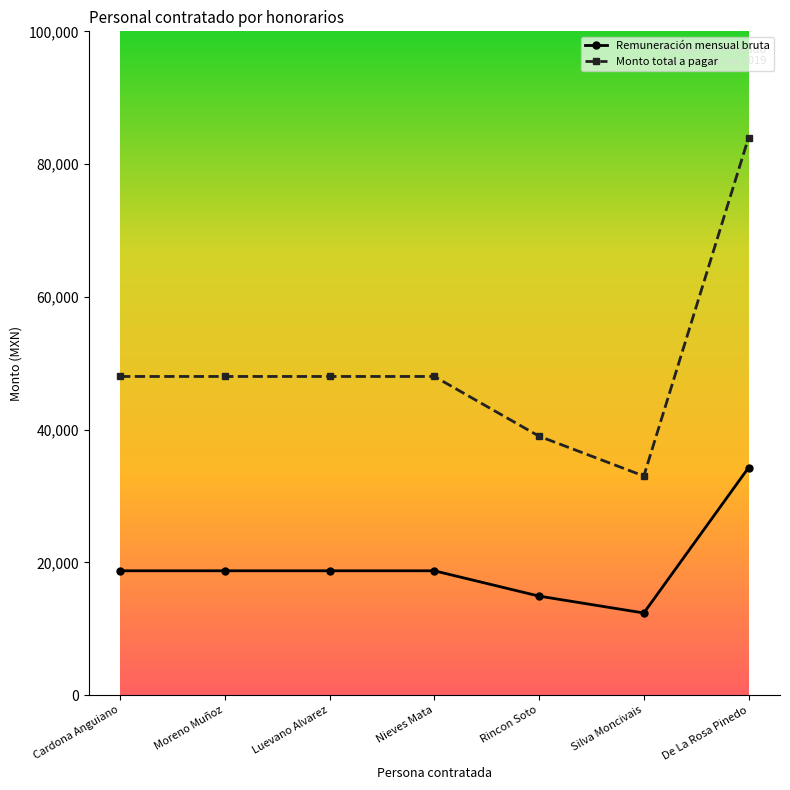

Is it true that Remuneración mensual bruta equals 18722.7 at Luevano Alvarez?

True